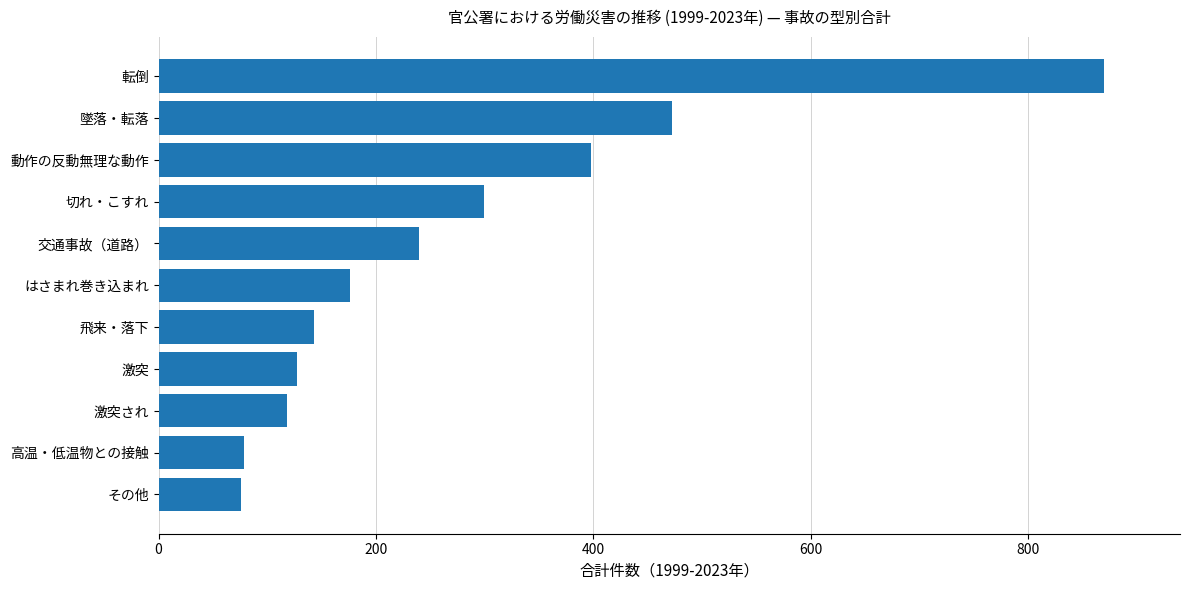

What is the ratio of the value at はさまれ巻き込まれ to the value at 動作の反動無理な動作?

0.4